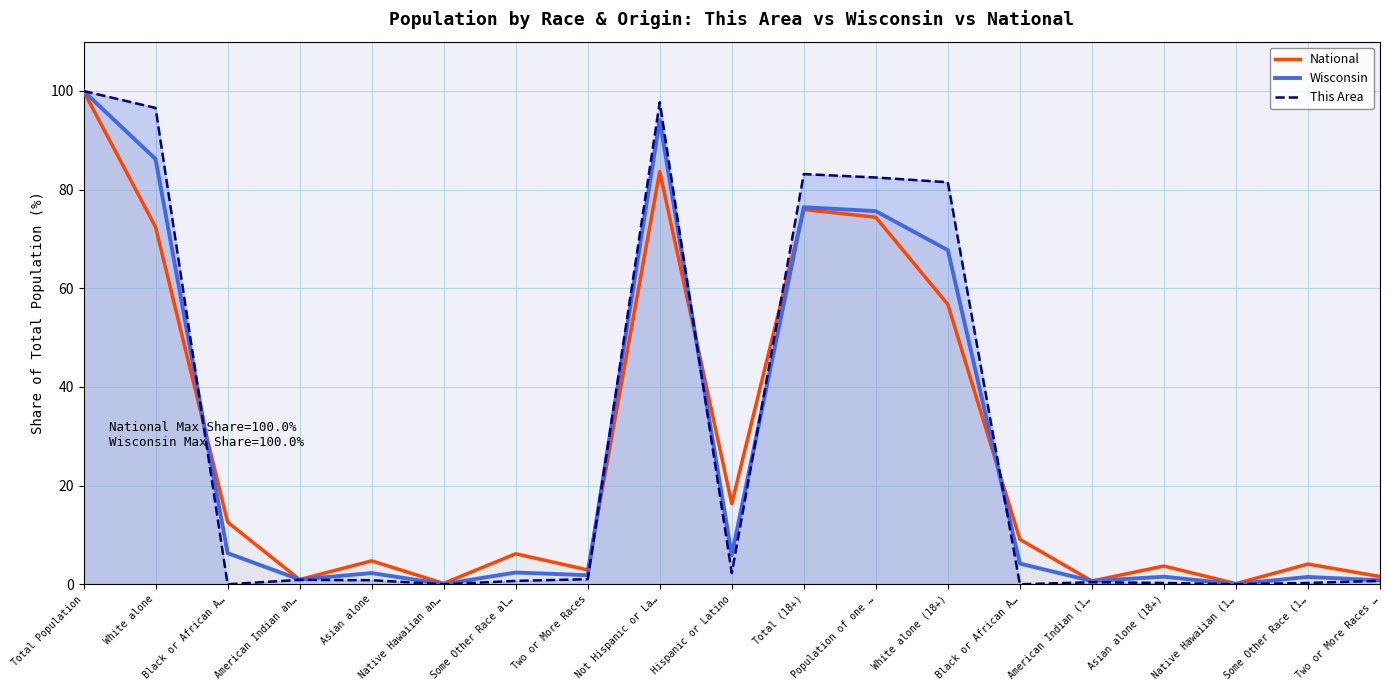

How many lines are shown in the chart?

3